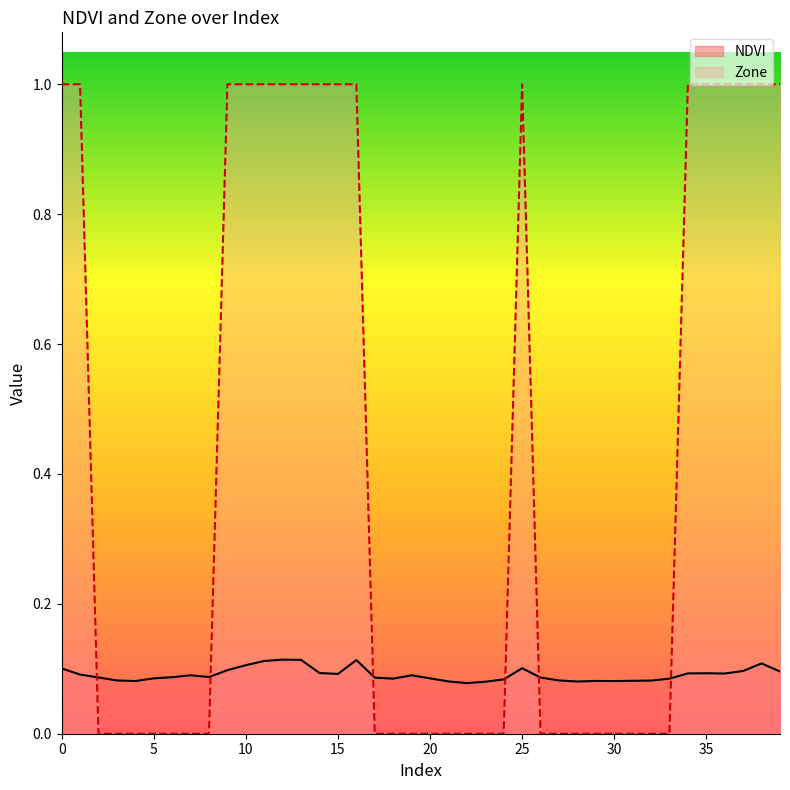

Which series has the largest range (max minus min)?

Zone